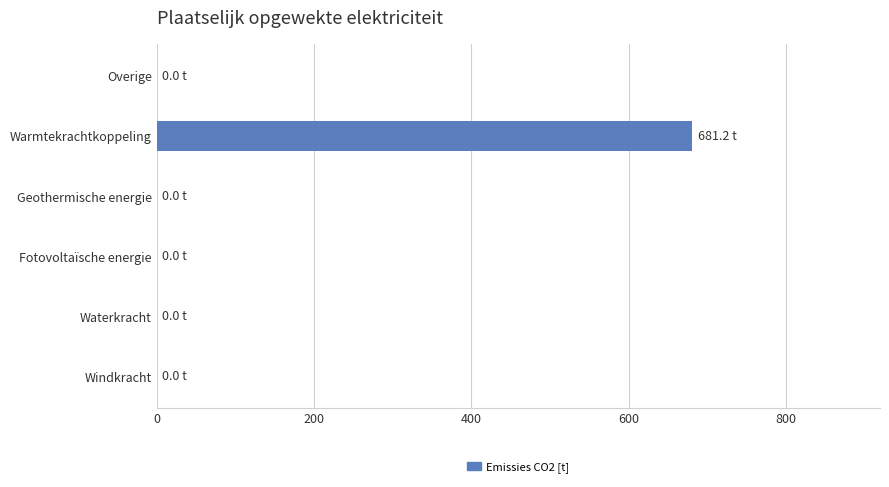

Is it true that the value at Fotovoltaïsche energie is 219.0?

False